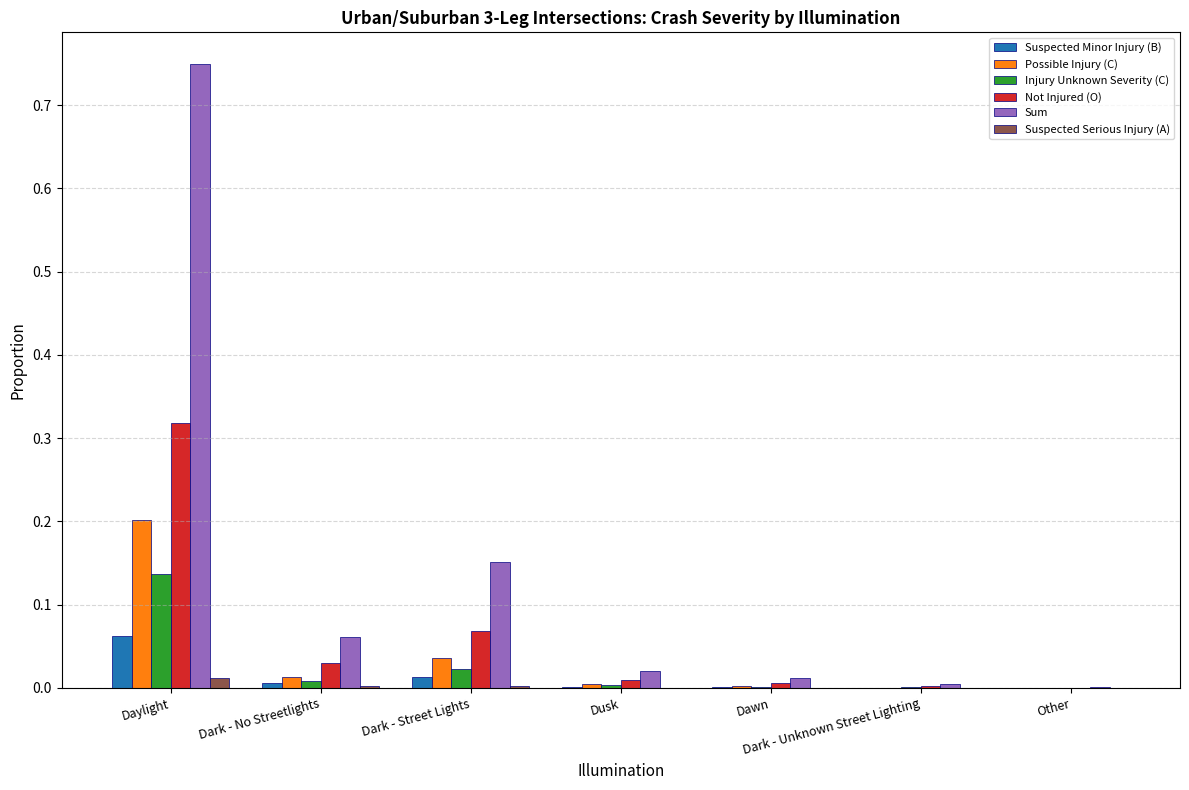

Which series changed the most between Daylight and Dark - No Streetlights?

Sum